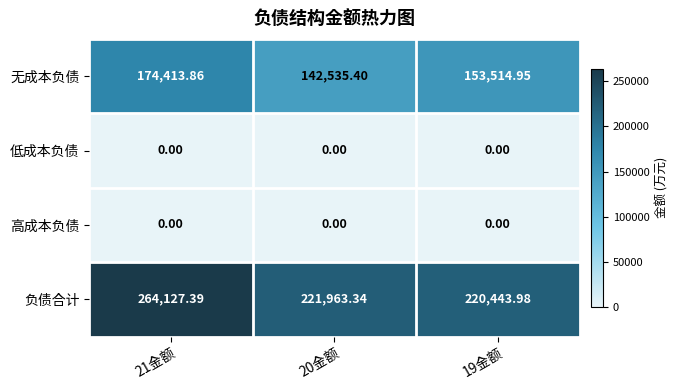

Between 21金额 and 20金额, which series saw the biggest shift?

负债合计